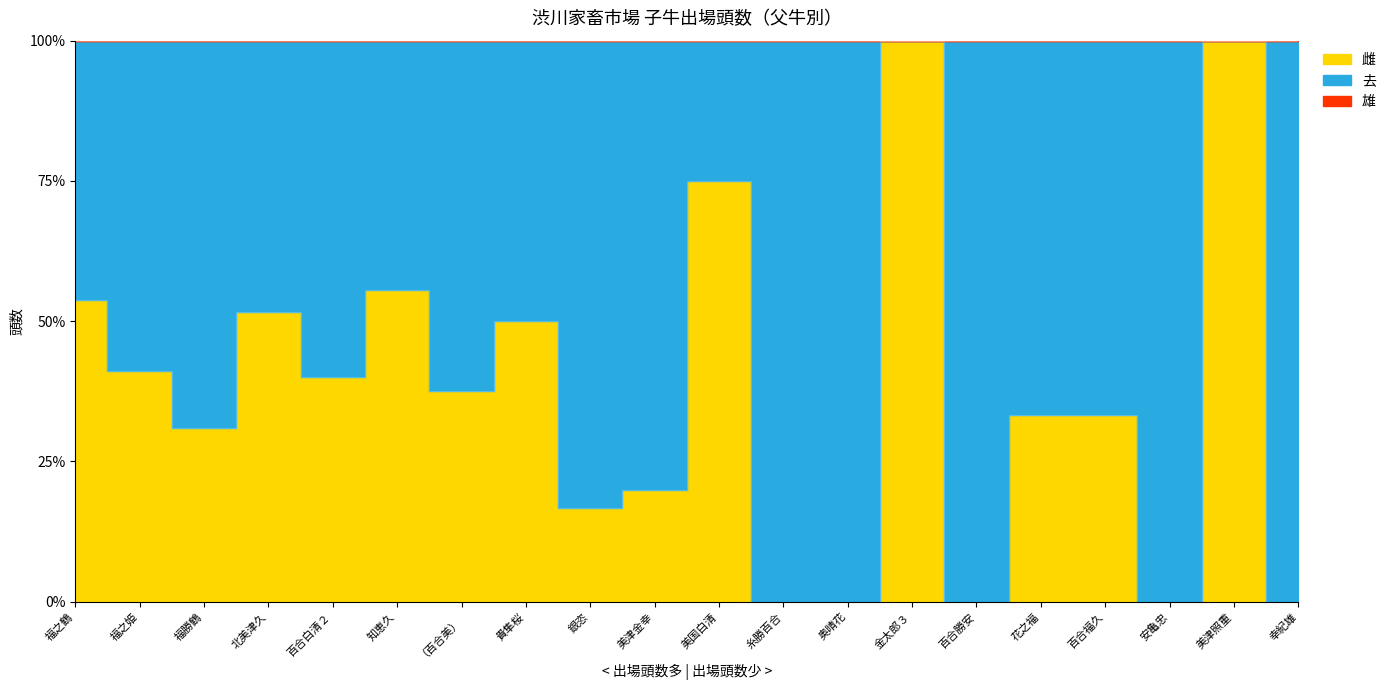

What is the label of the 13th point from the right?

貴隼桜